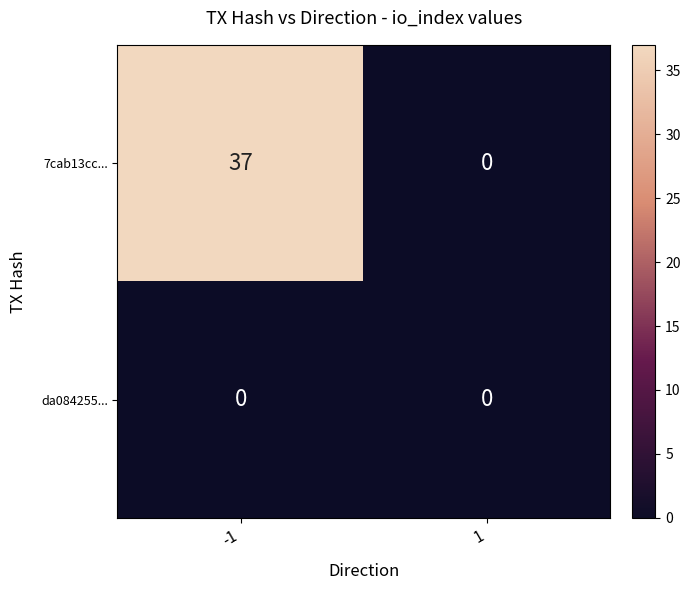

Rank the series by their average value, from lowest to highest.

da084255..., 7cab13cc...